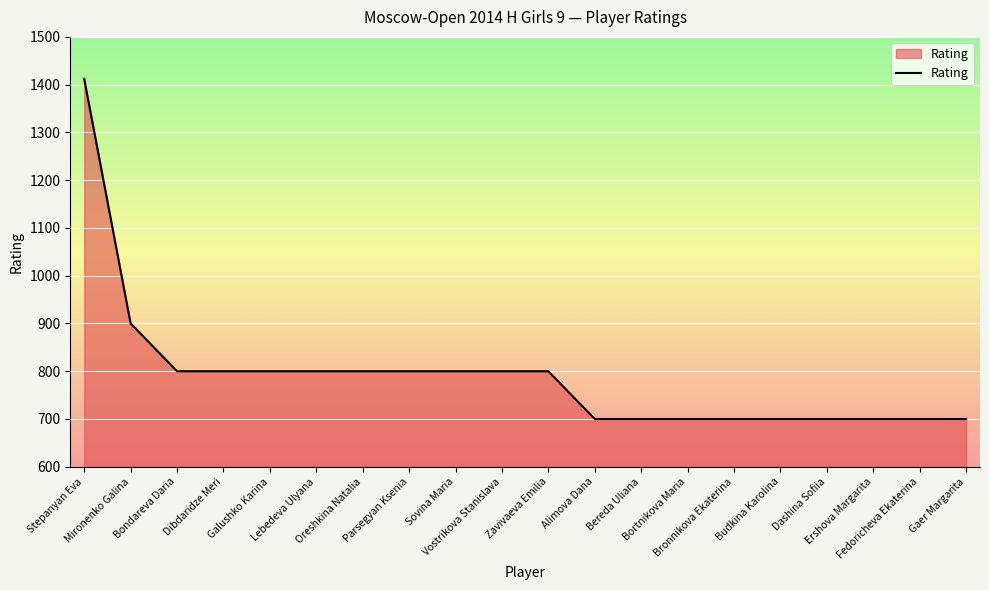

At which category does the chart reach its peak across all series?

Stepanyan Eva